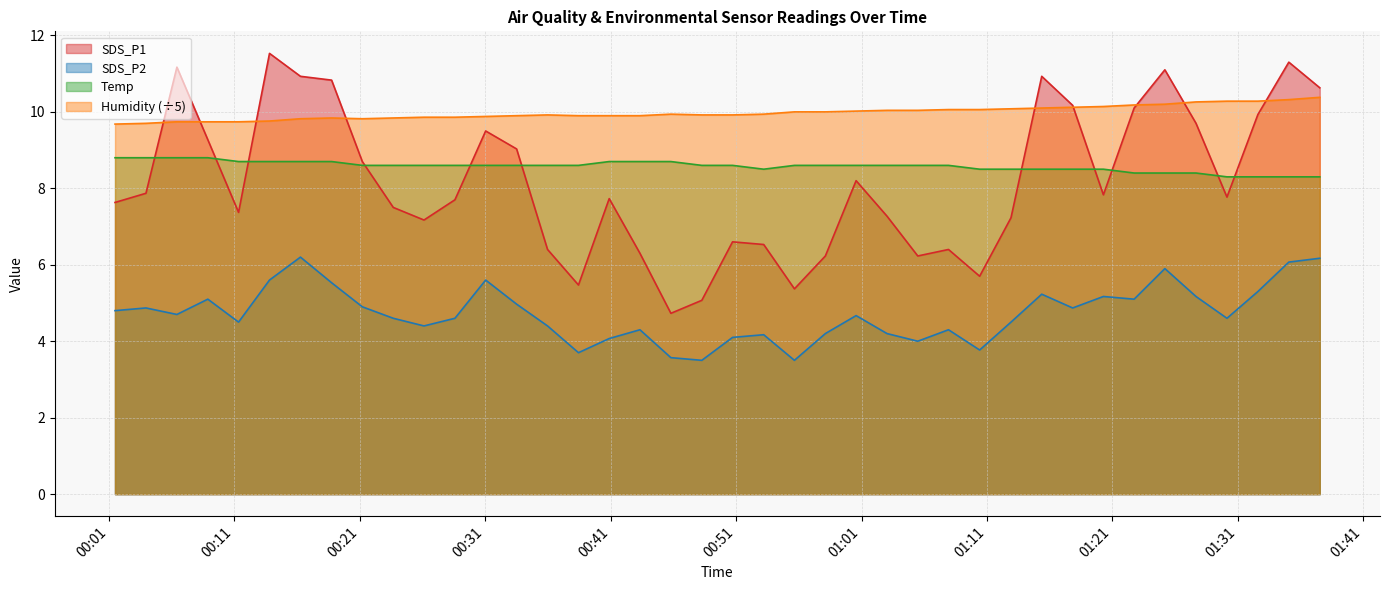

What is the total value across all series at 2022/03/09 01:32:36?

33.8